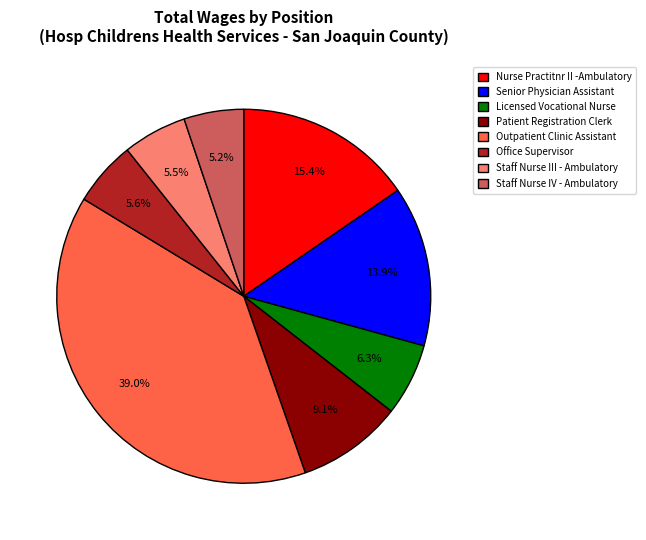

The Licensed Vocational Nurse slice represents 1% of the pie. True or false?

False